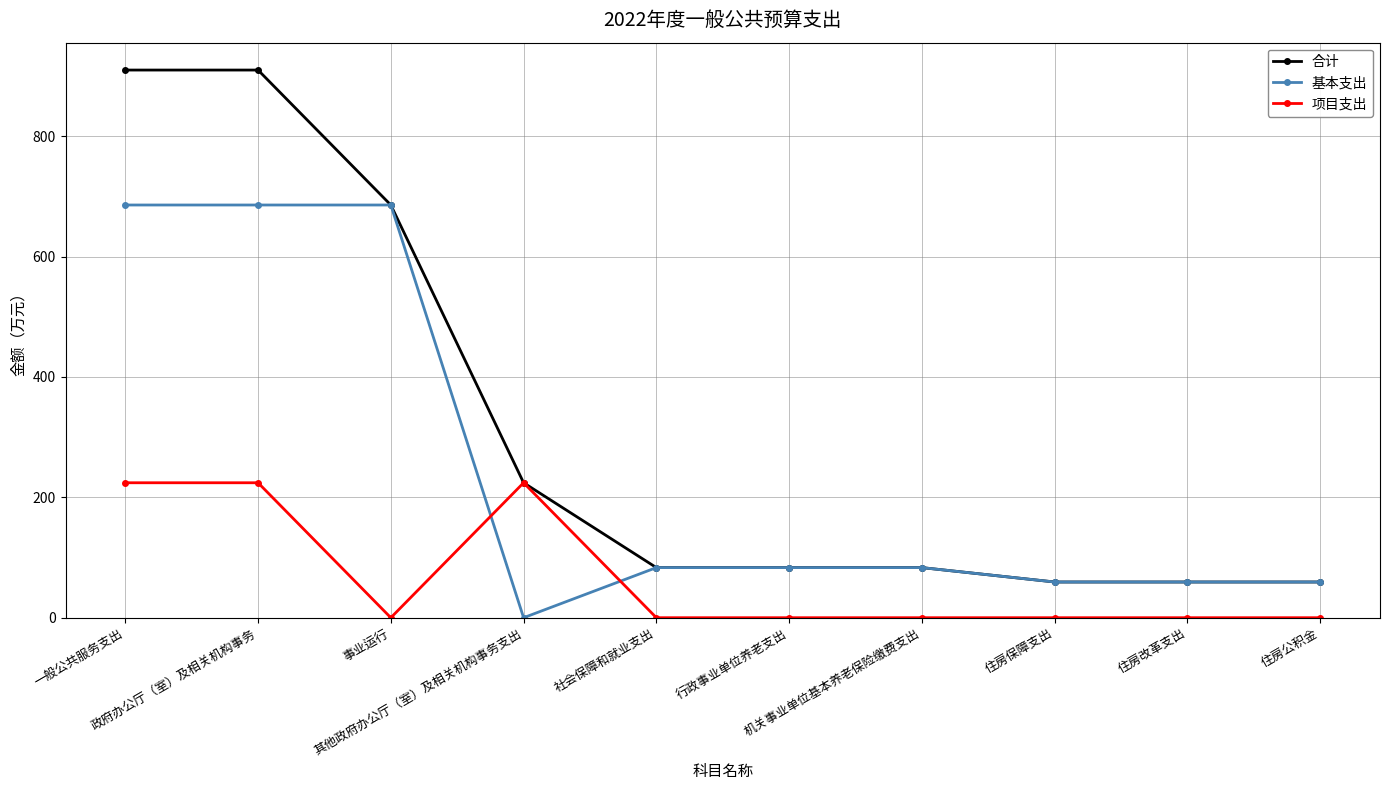

Does the chart display data point markers on the line(s)?

Yes